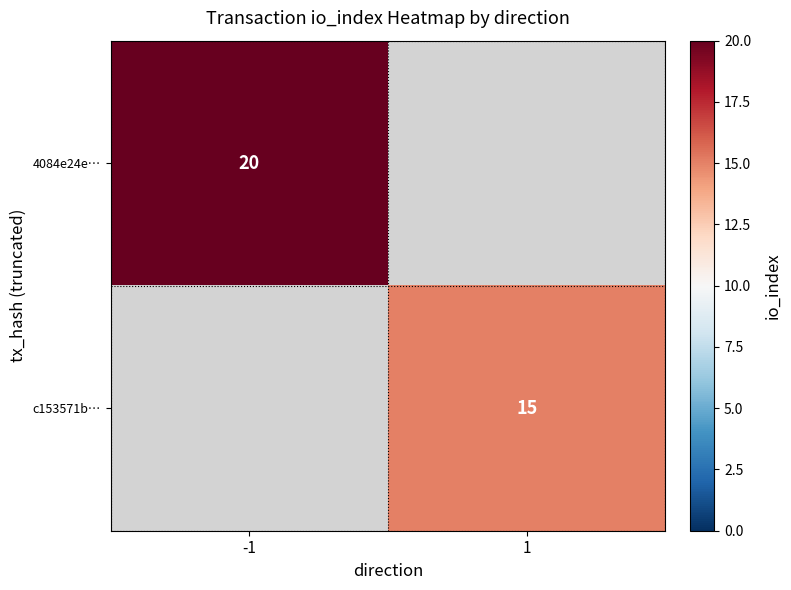

How many data points does each series have?

2